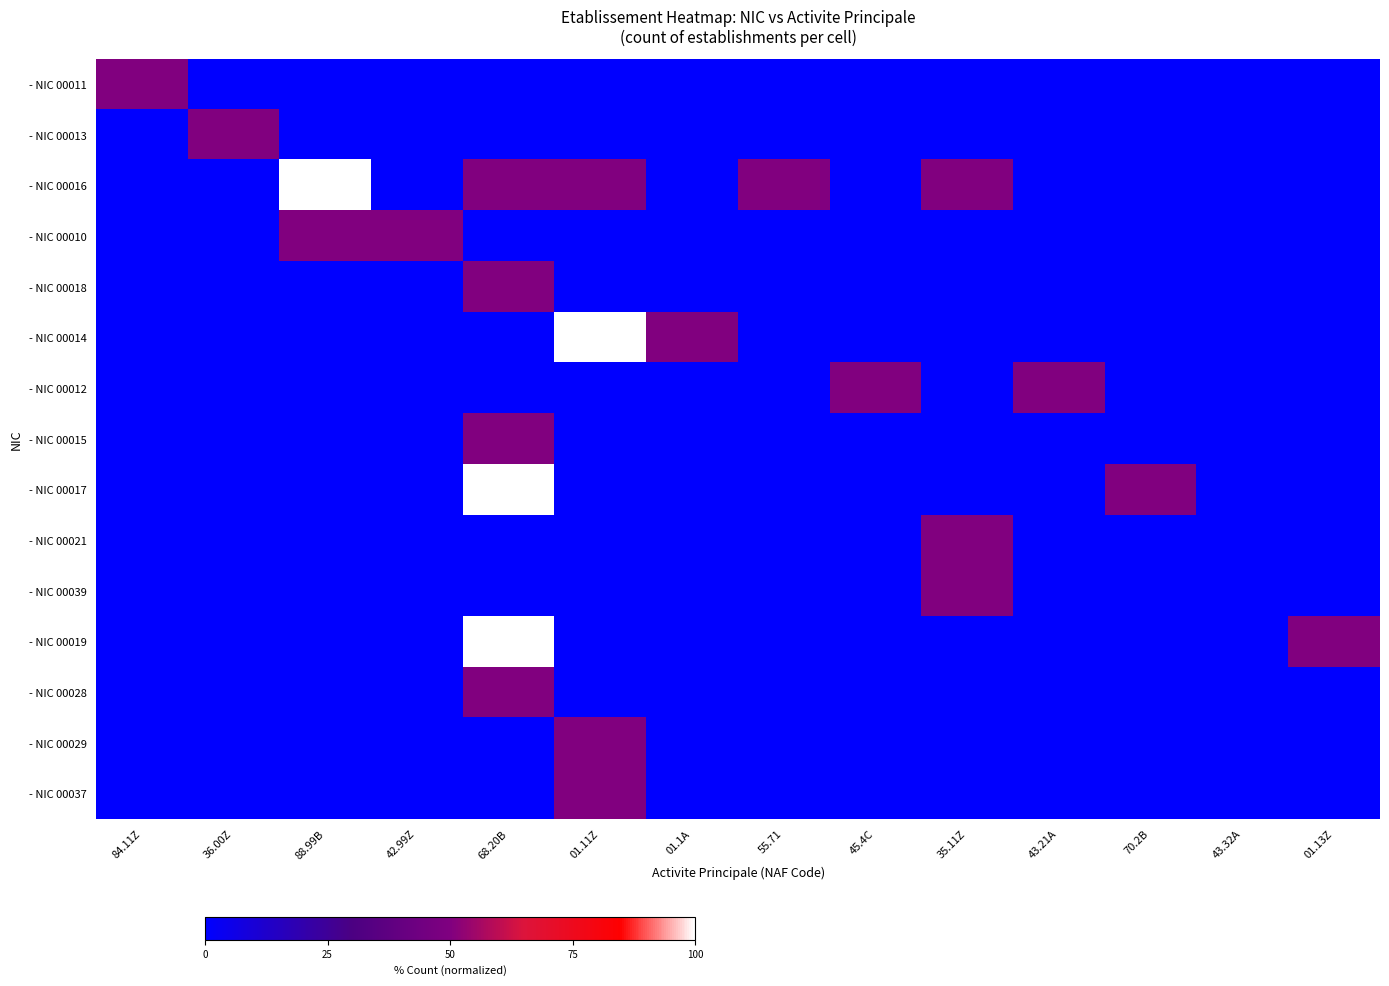

Which has a higher value, 01.11Z or 84.11Z?

84.11Z